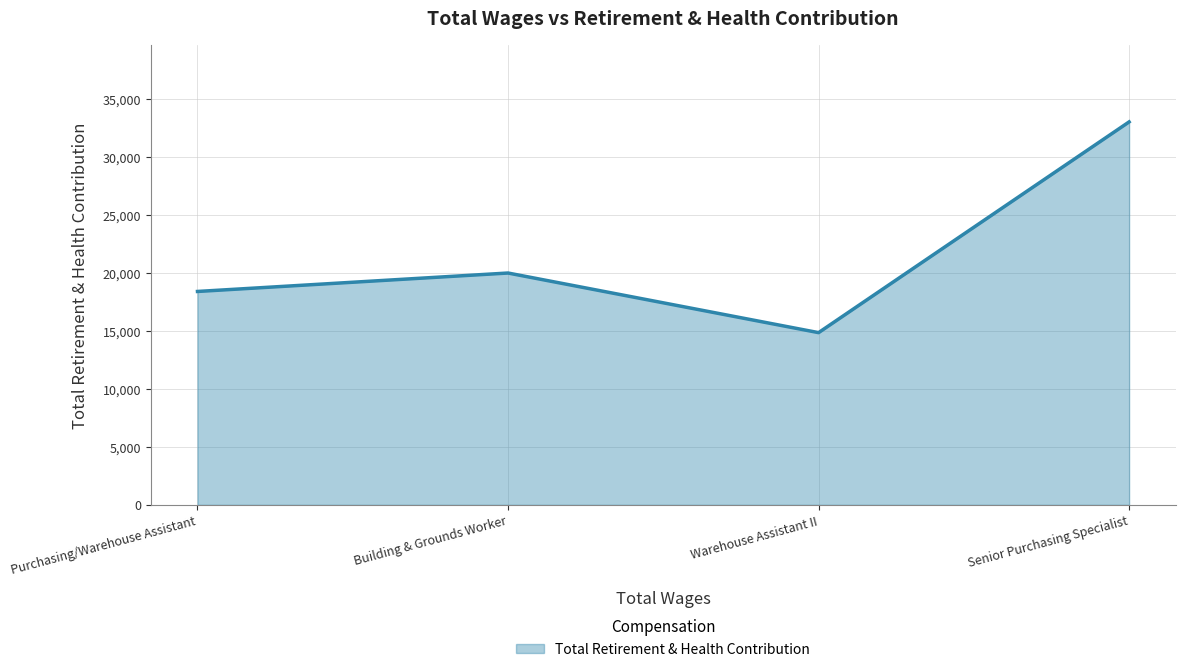

What position from the right is Purchasing/Warehouse Assistant?

4